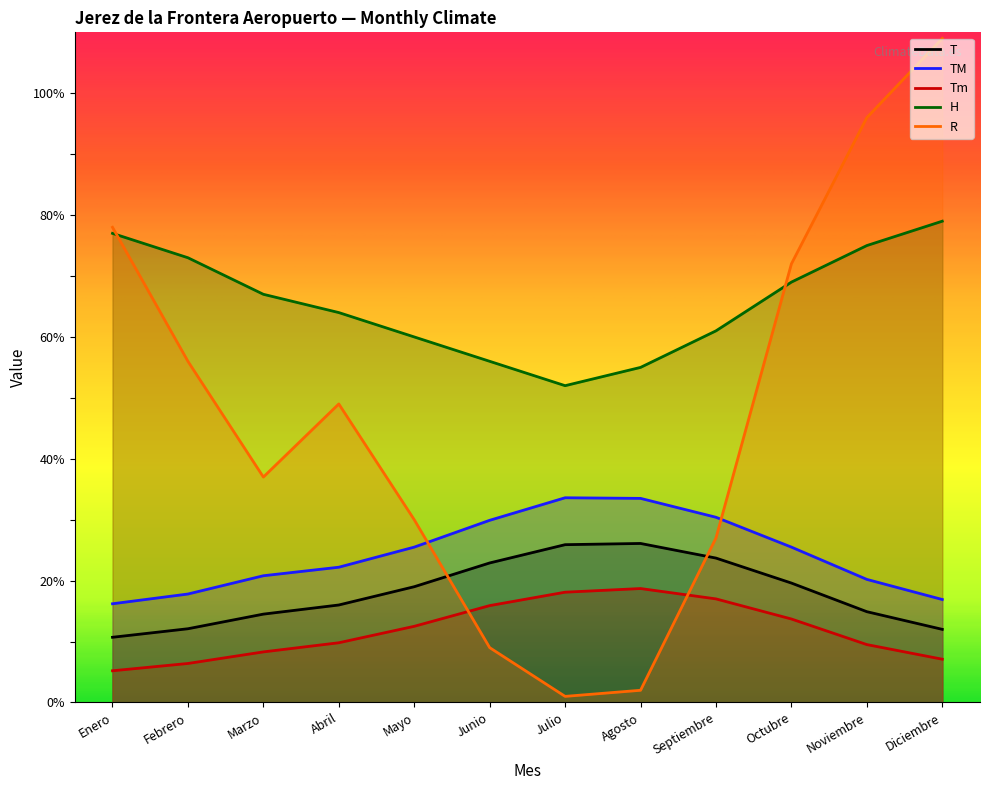

True or false: R and TM intersect in this chart.

True